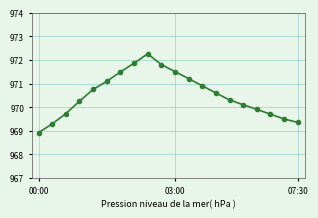

How many points are higher than both their immediate neighbors (excluding endpoints)?

1